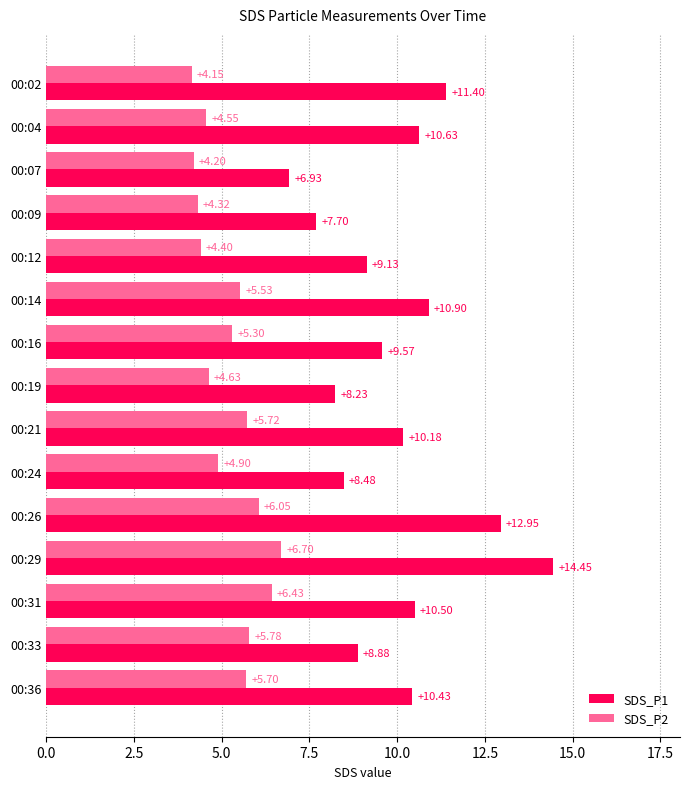

What is the difference between the SDS_P1 values at 00:12 and 00:09?

1.4